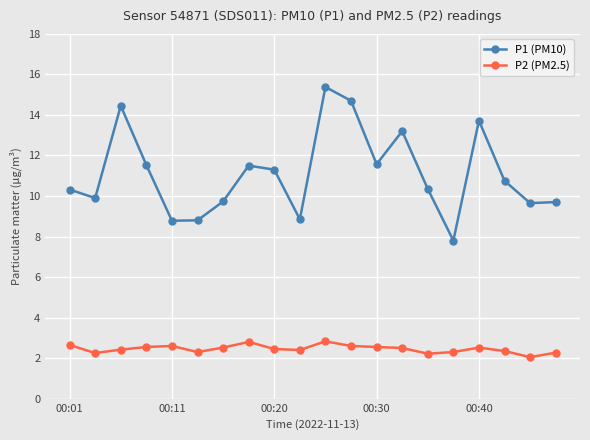

What is the sum of all P1 (PM10) values?

222.0